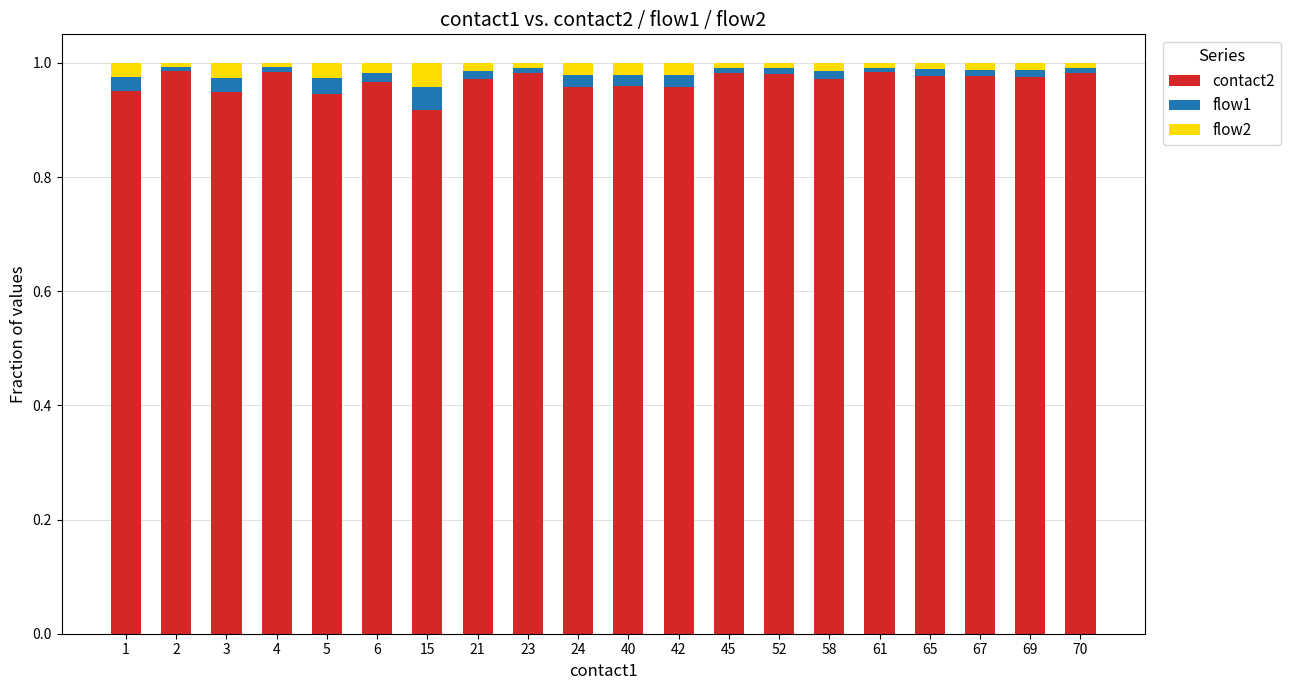

What is the difference between the maximum and minimum values in the contact2 series?

0.1